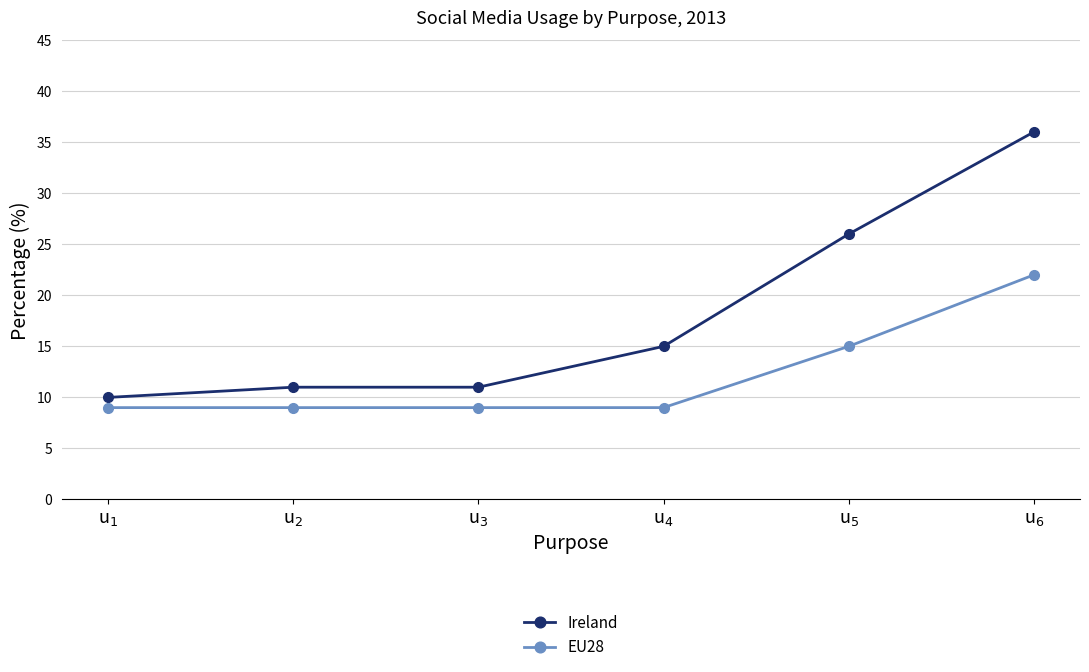

What is the spread (max minus min) of values at u$_4$?

6